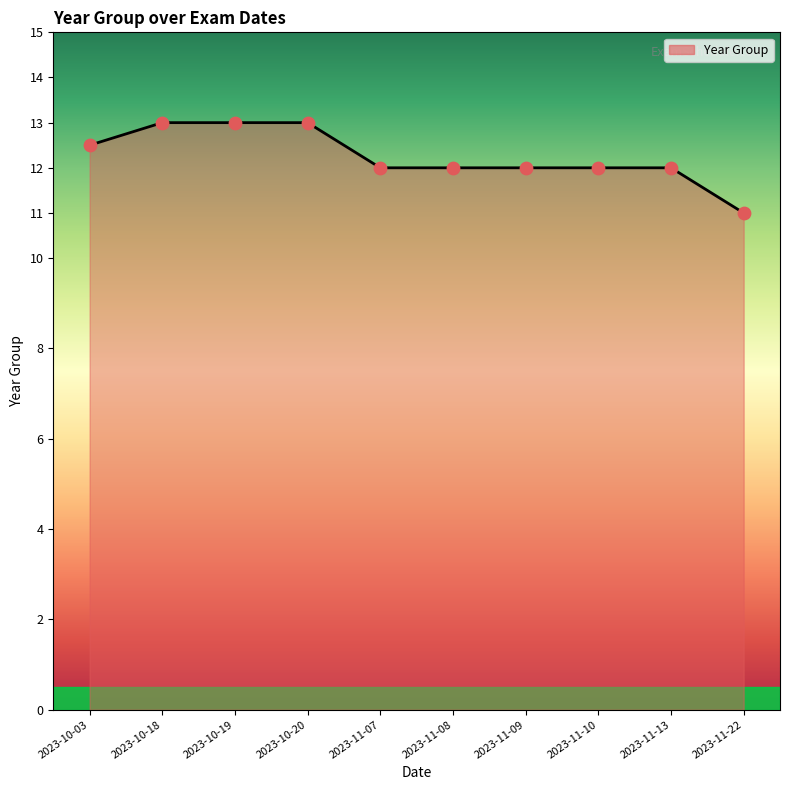

What is the change in value from 2023-10-20 to 2023-11-08?

-1.0